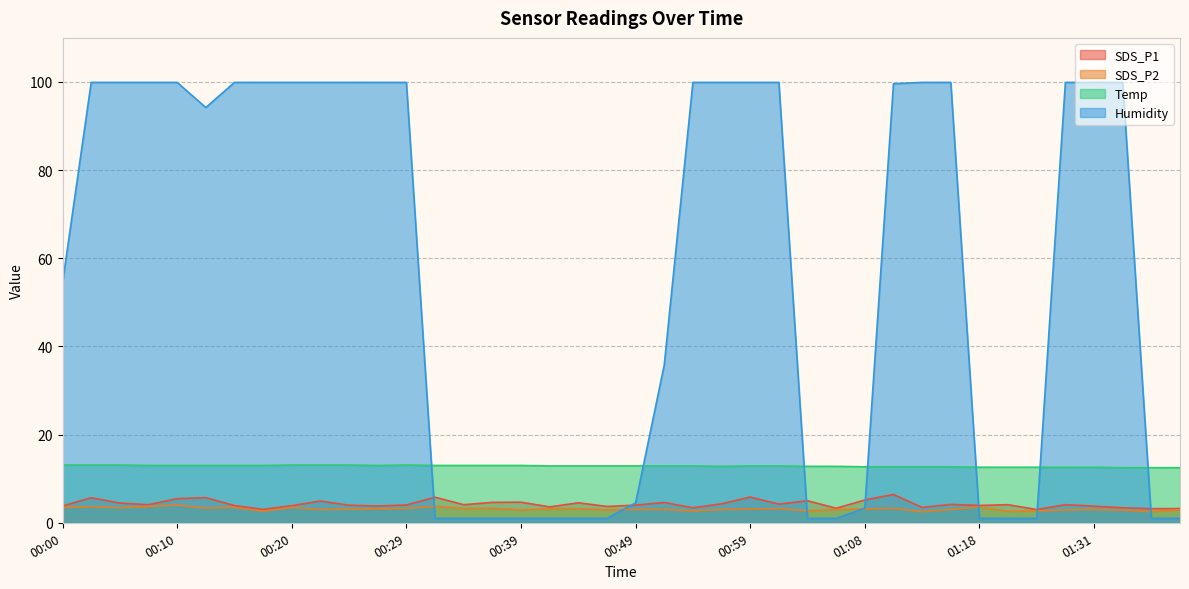

What is the difference between the Temp values at 00:47 and 00:29?

0.2